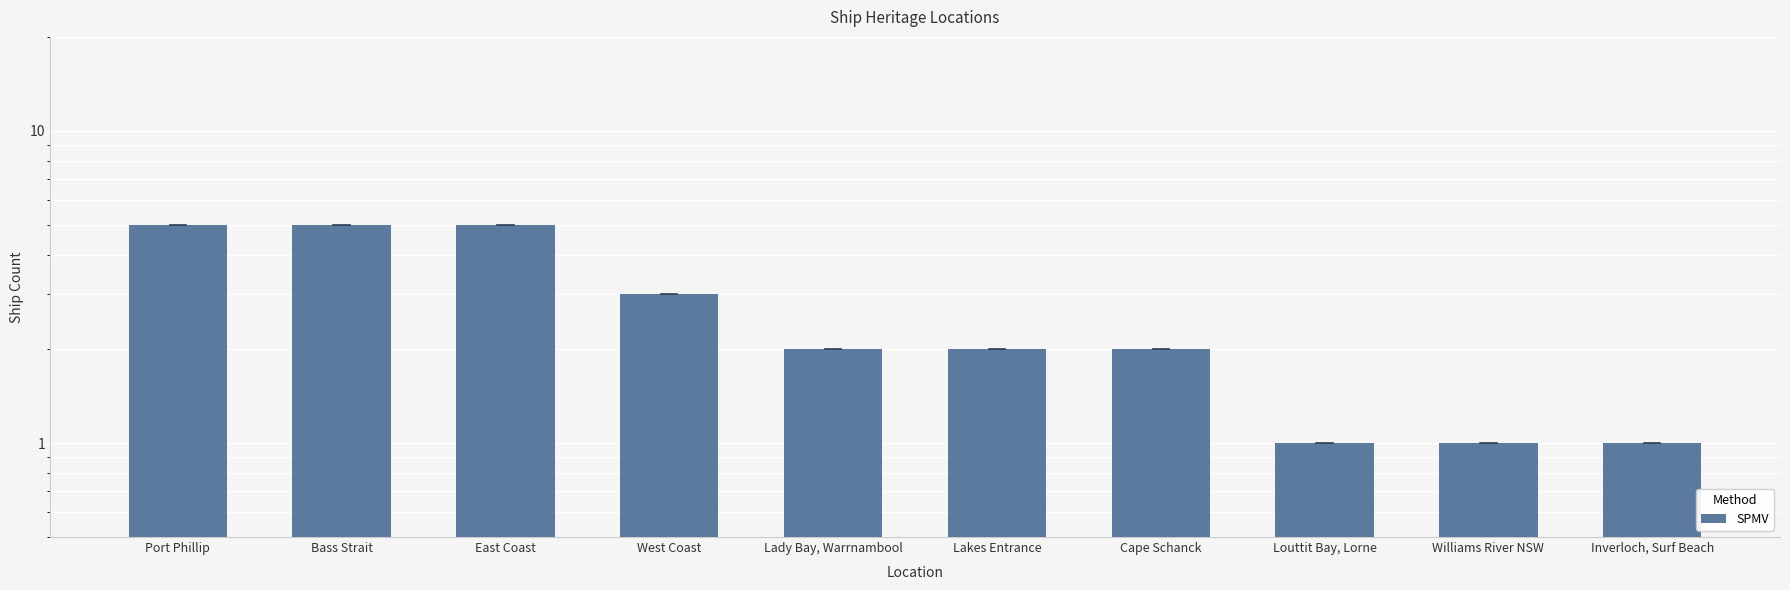

Read the value at Lady Bay, Warrnambool.

2